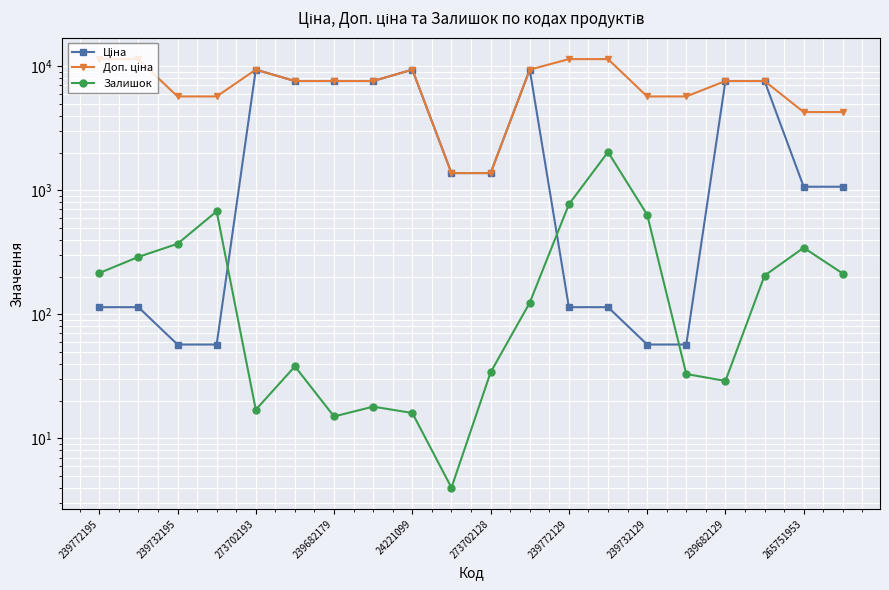

Reading left to right, extract all data points from this chart.

Ціна: 114.1	114.1	57.0	57.0	9384.0	7596.5	7596.5	7596.5	9384.0	1375.4	1375.4	9384.0	114.1	114.1	57.0	57.0	7596.5	7596.5	1067.3	1067.3
Доп. ціна: 11410.0	11410.0	5705.0	5705.0	9384.0	7596.5	7596.5	7596.5	9384.0	1375.0	1375.0	9384.0	11410.0	11410.0	5705.0	5705.0	7596.5	7596.5	4269.4	4269.4
Залишок: 215.0	290.0	370.0	676.0	17.0	38.0	15.0	18.0	16.0	4.0	34.0	124.0	770.0	2033.0	636.0	33.0	29.0	205.0	344.0	213.0